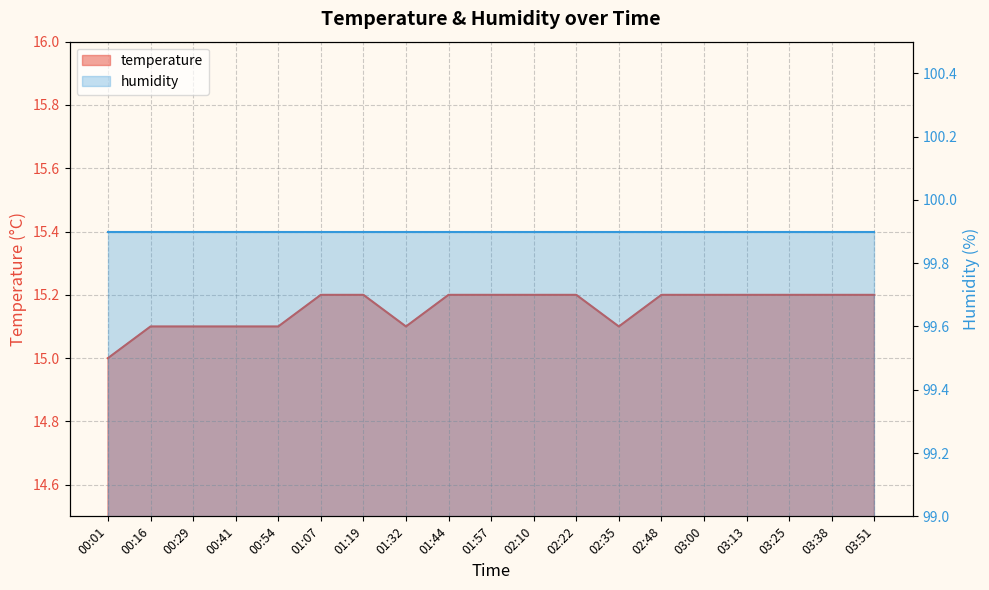

What is the ratio of the value at 02:22 to the value at 03:51?

1.0